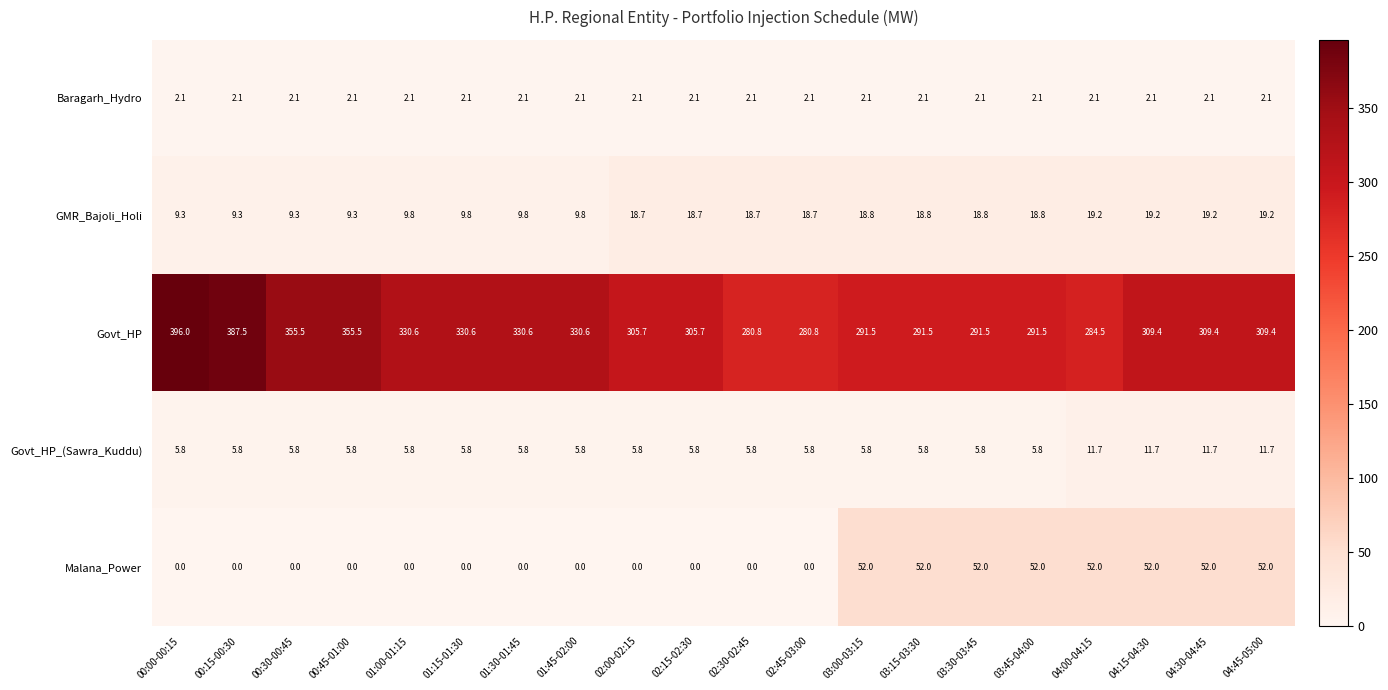

At which category is the sum across all series the highest?

00:00-00:15